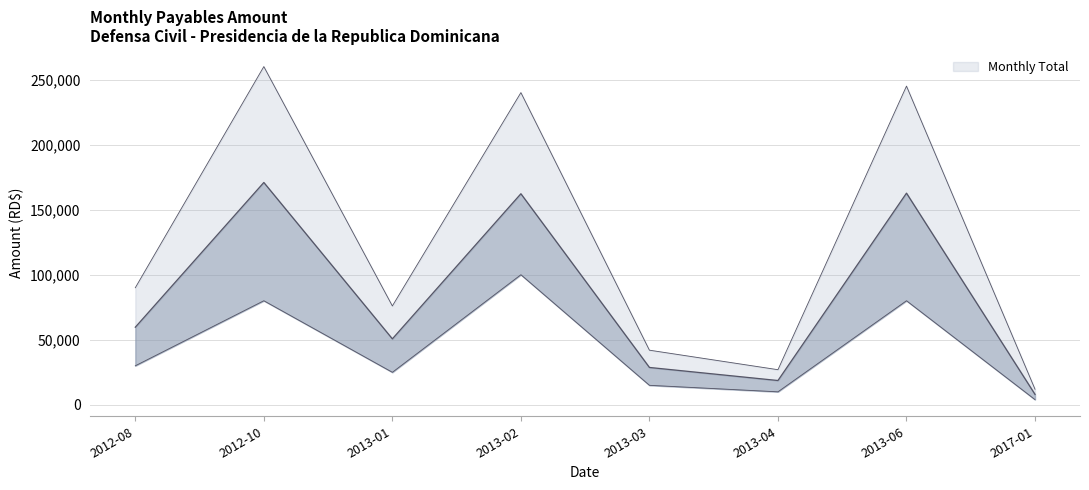

What position from the left is 2013-02?

4